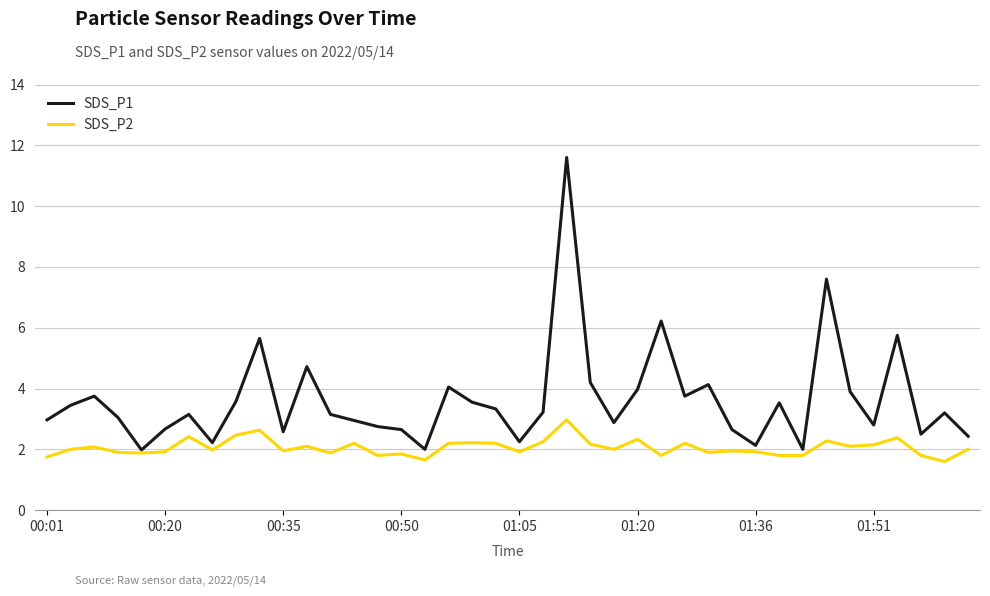

At how many categories does at least one series exceed 1?

40